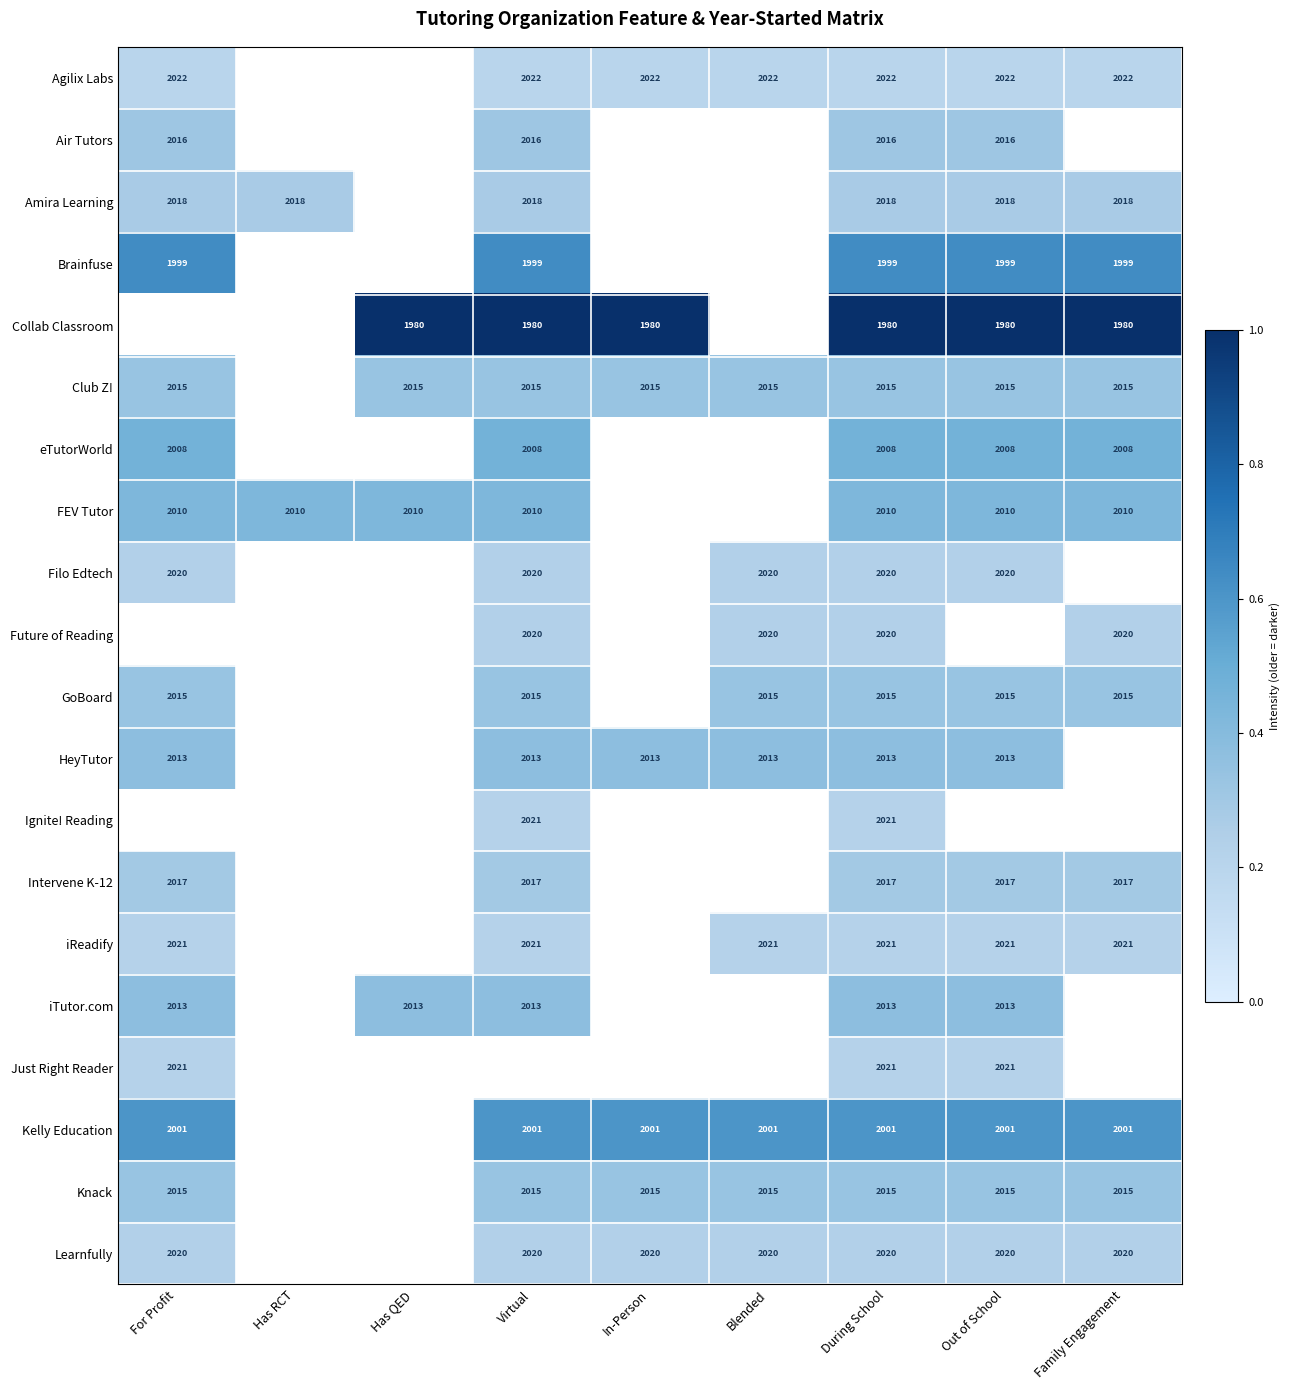

The value of Learnfully at Blended is 2020.0. True or false?

True